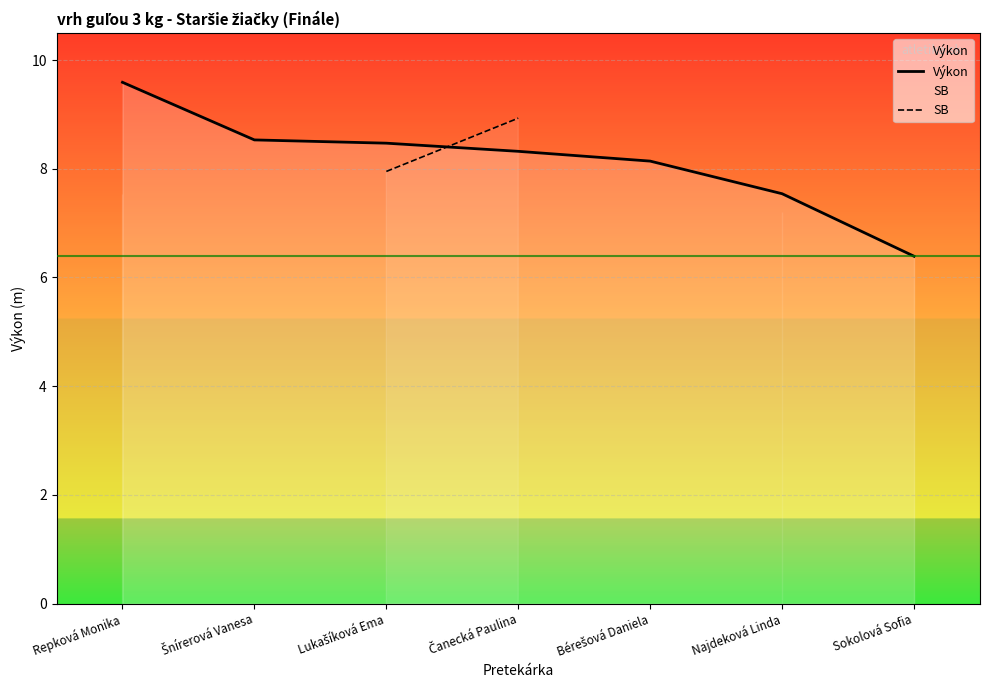

What position from the left is Repková Monika?

1